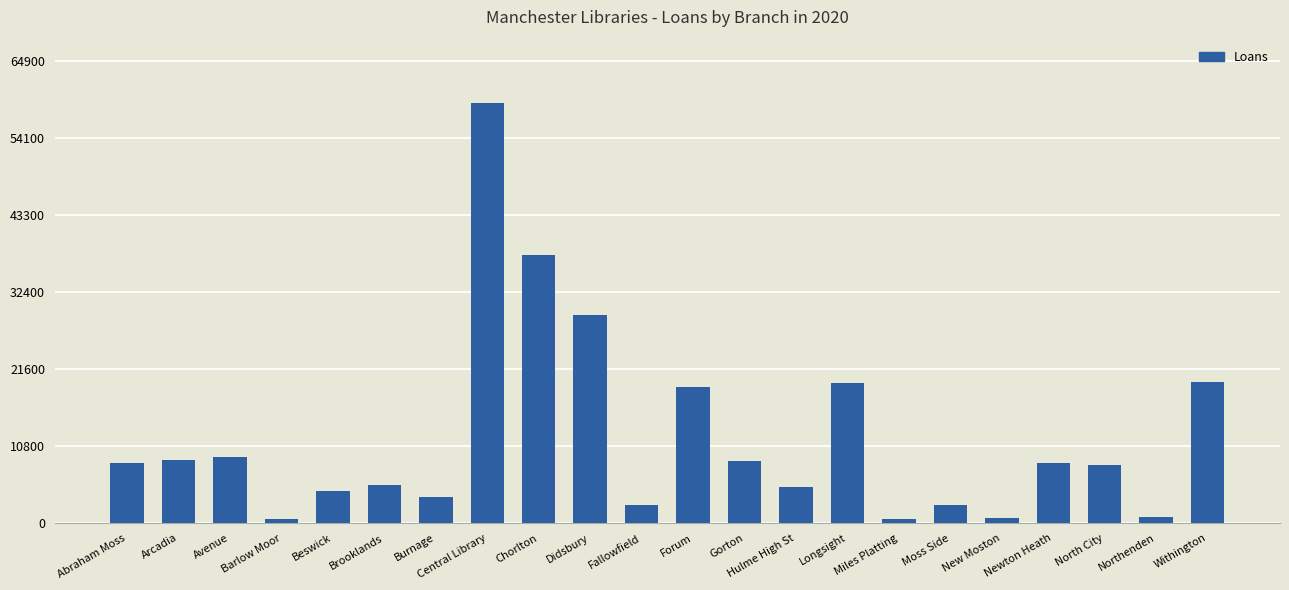

Which has a higher value, Burnage or Barlow Moor?

Burnage